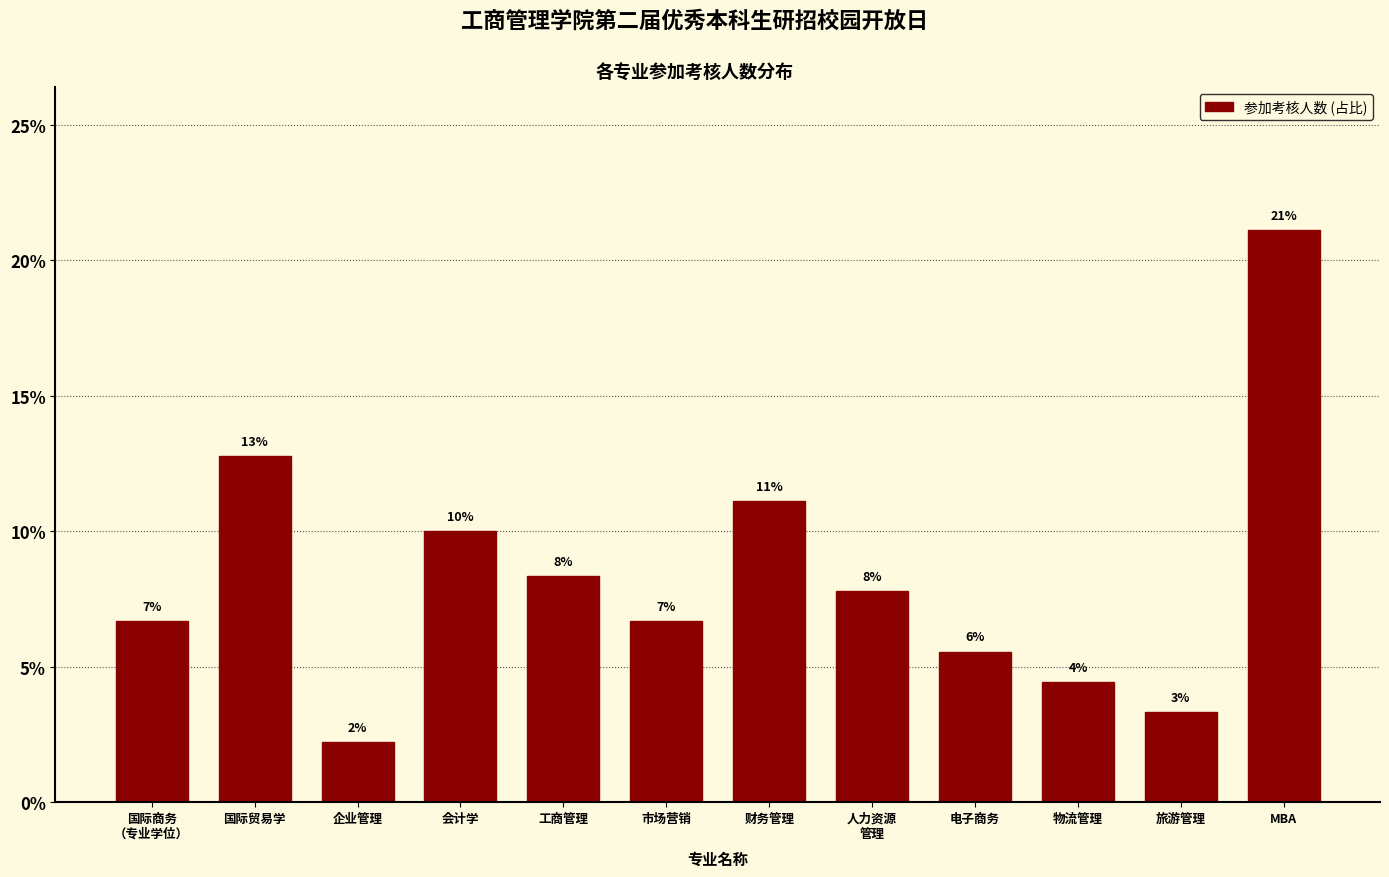

Are the bars horizontal?

No